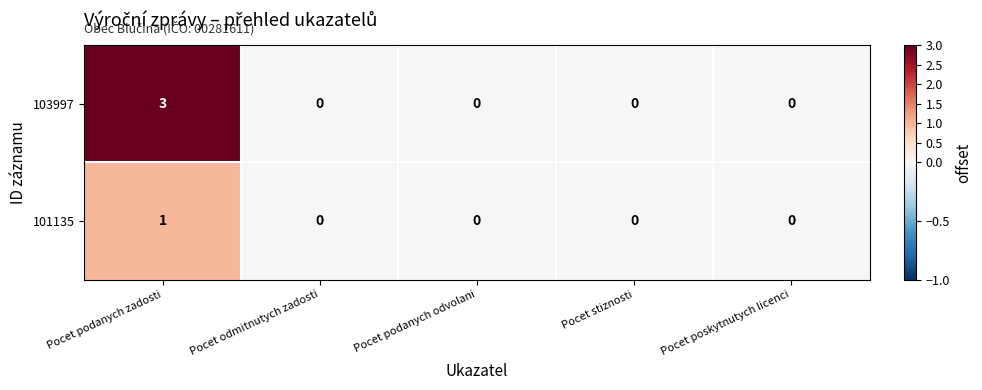

Rank the series by their average value, from highest to lowest.

103997, 101135